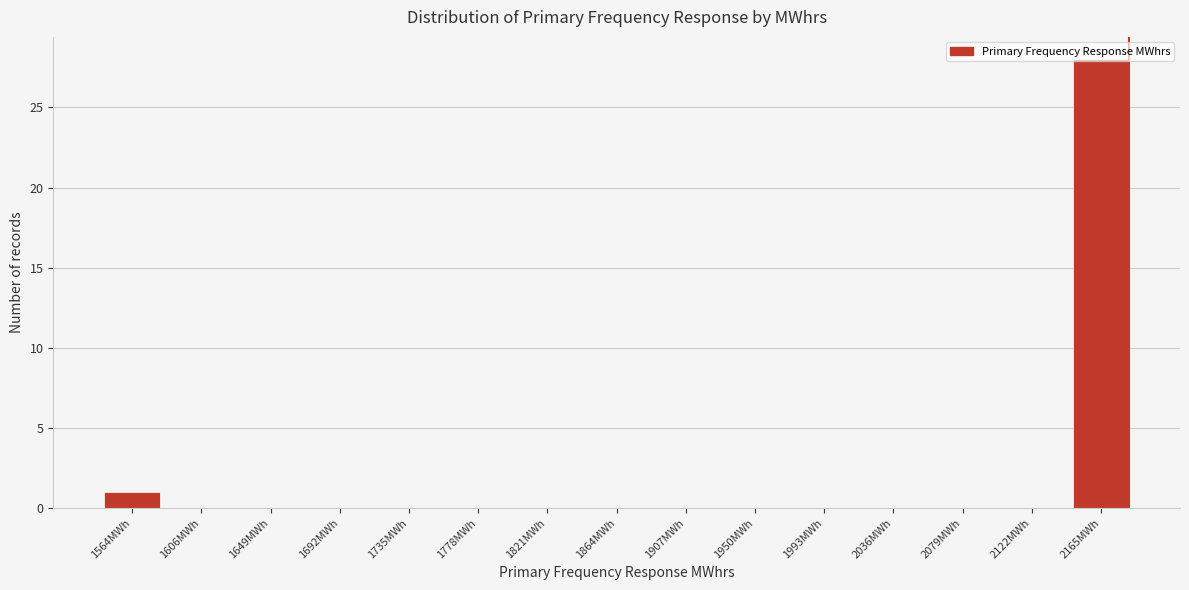

The chart shows a value of 0 at 2079MWh. True or false?

True